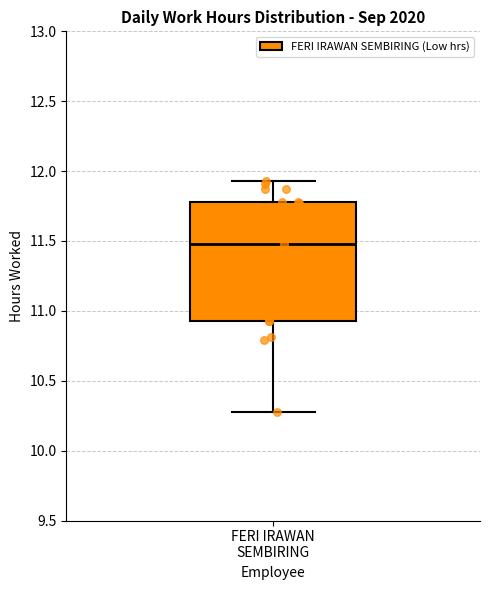

Read this box plot against the y-axis: the position of the median line, the range covered by the box, and the ends of both whiskers. The values are not printed on the chart, so give them approximately, as read against the axis.

median 11.50, box 10.95 to 11.80, whiskers 10.30 to 11.95